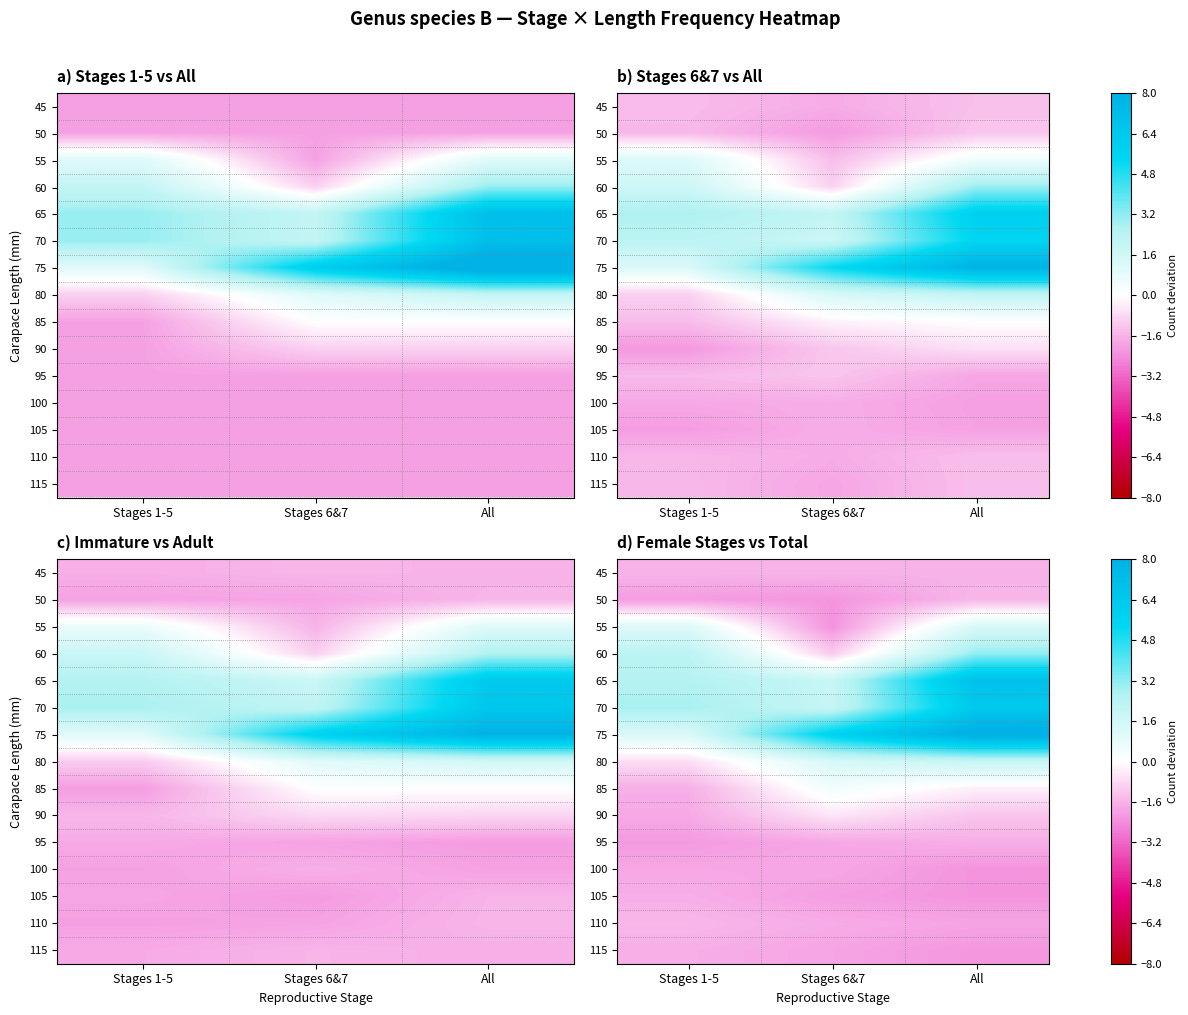

At which category is the sum across all series the highest?

All